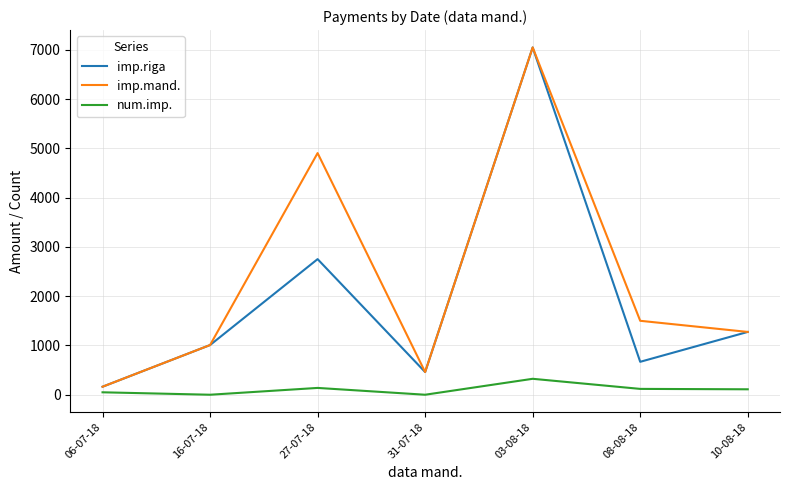

At which category is the sum across all series the highest?

03-08-18